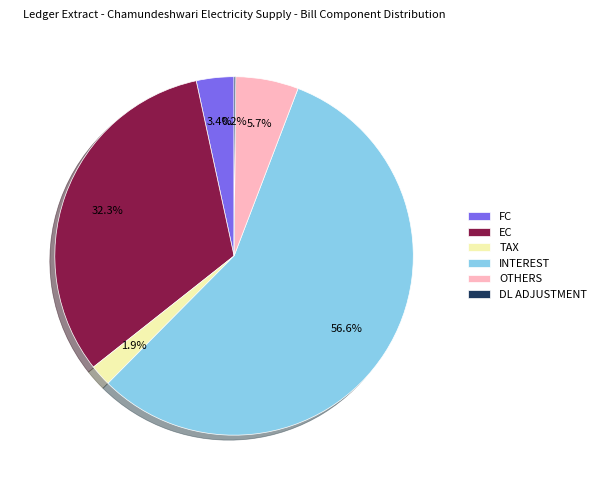

Combined, do TAX and EC account for over 50%?

No